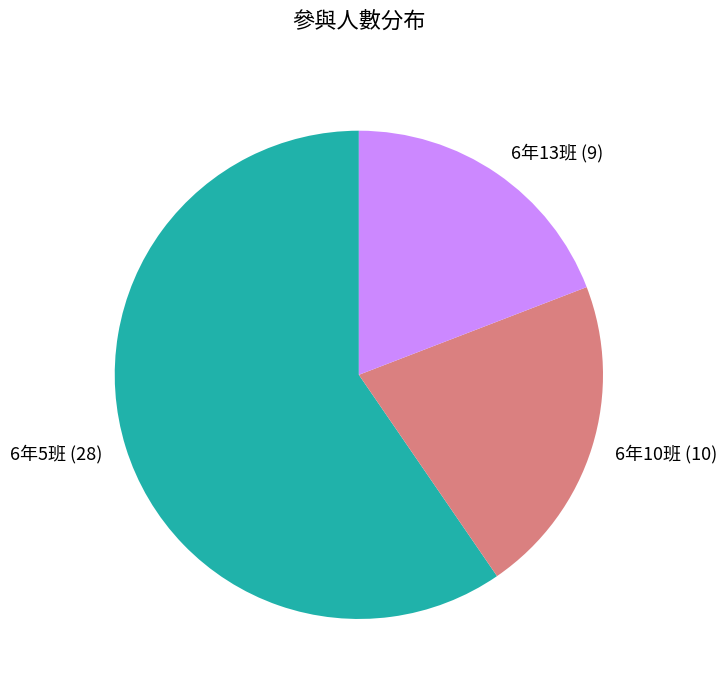

Count the number of slices in the pie.

3